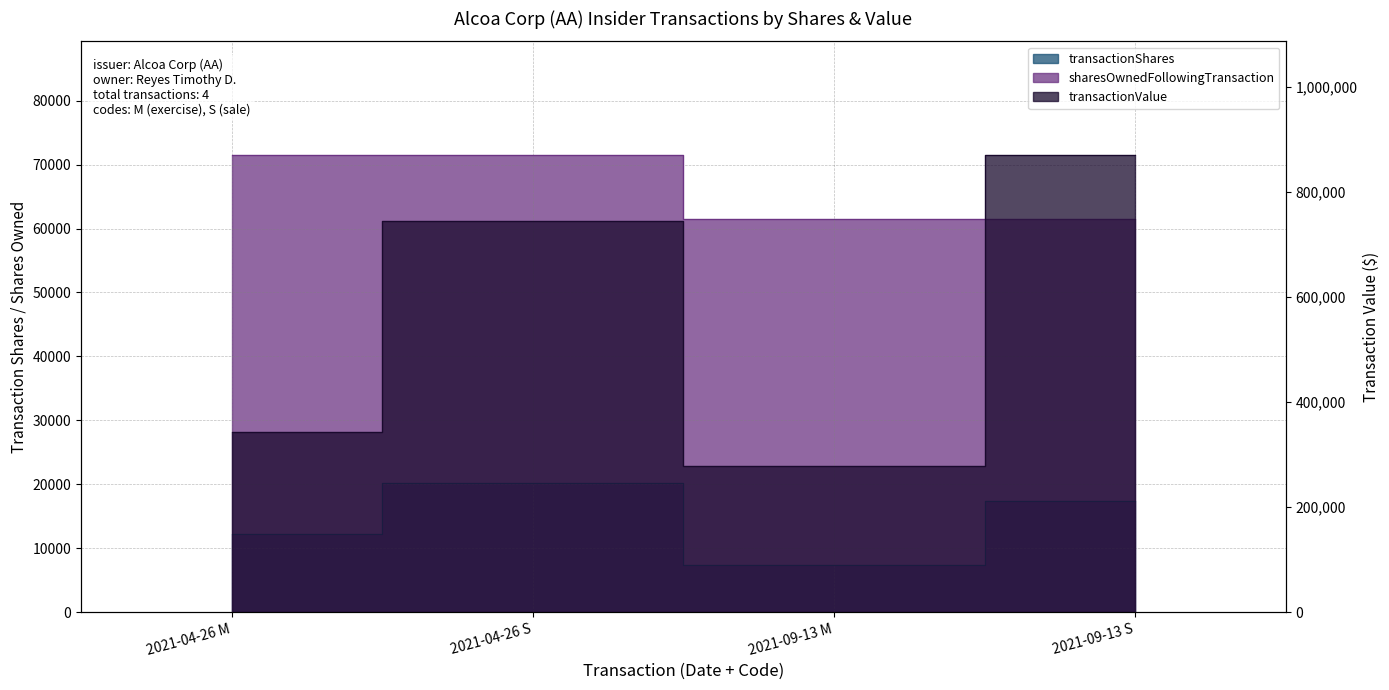

What is the difference between the maximum and minimum values in the transactionValue series?

591478